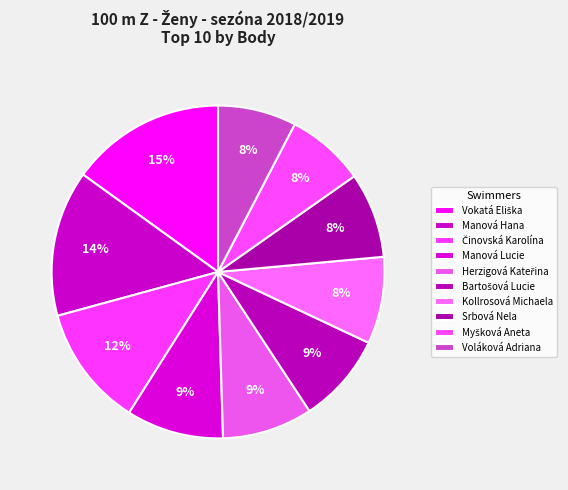

To the nearest percent, what percentage of the pie is Bartošová Lucie?

9%